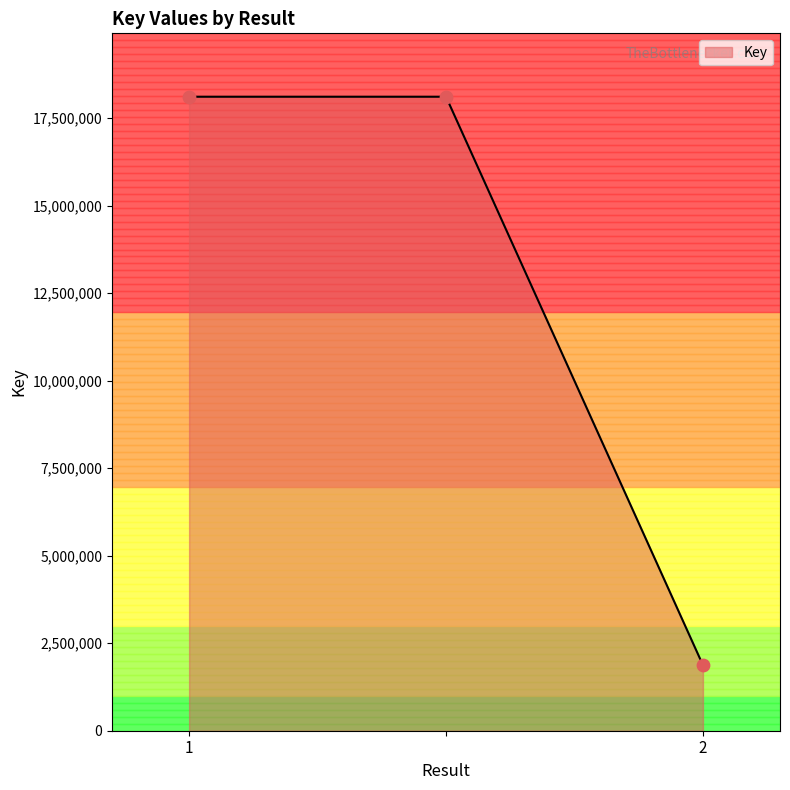

What is the maximum value shown in the chart?

18115464